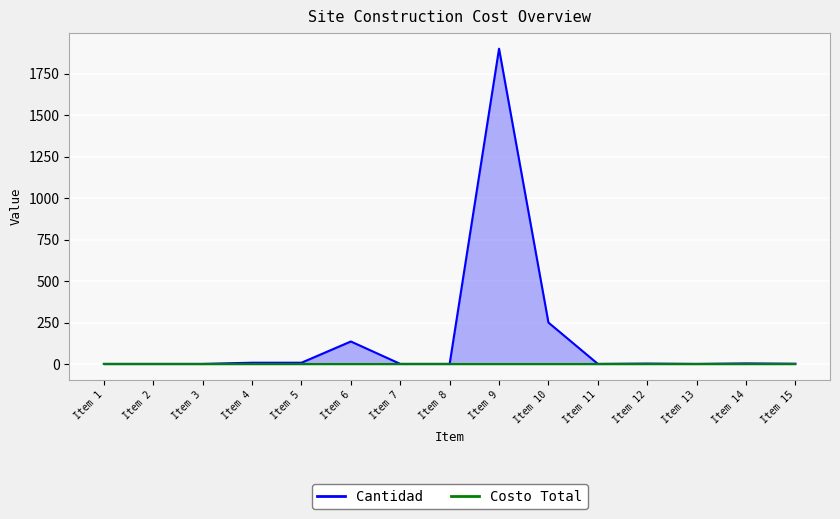

How many points are lower than both their immediate neighbors (excluding endpoints)?

2